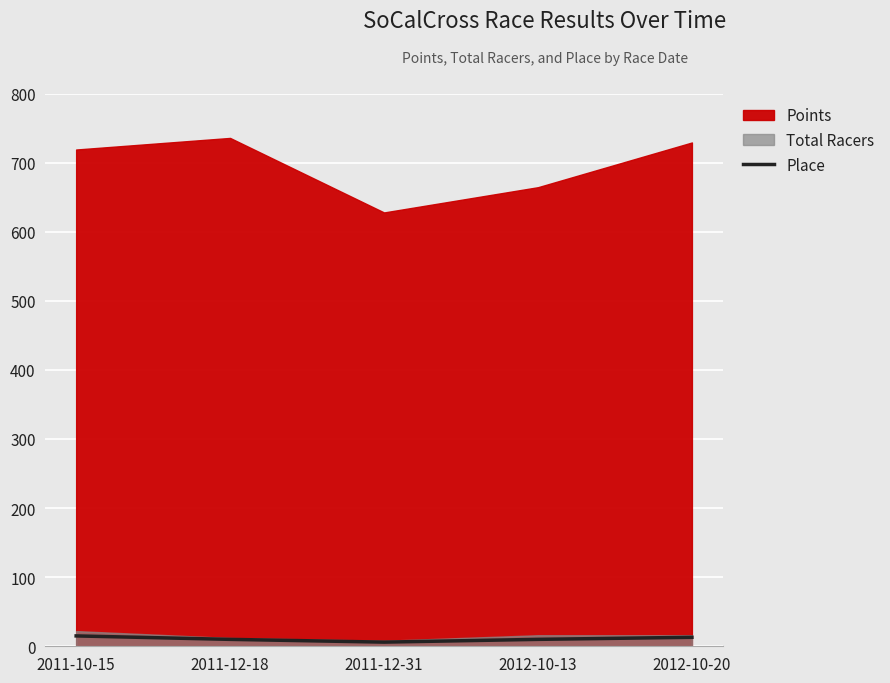

What is the label of the 1st point from the left?

2011-10-15